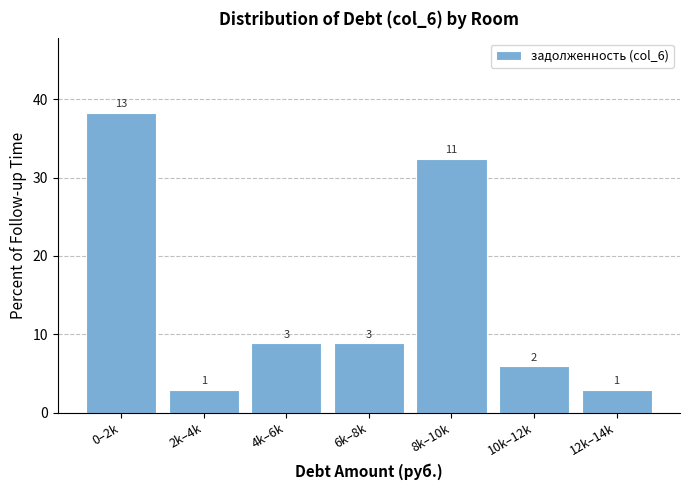

Are the bars horizontal?

No